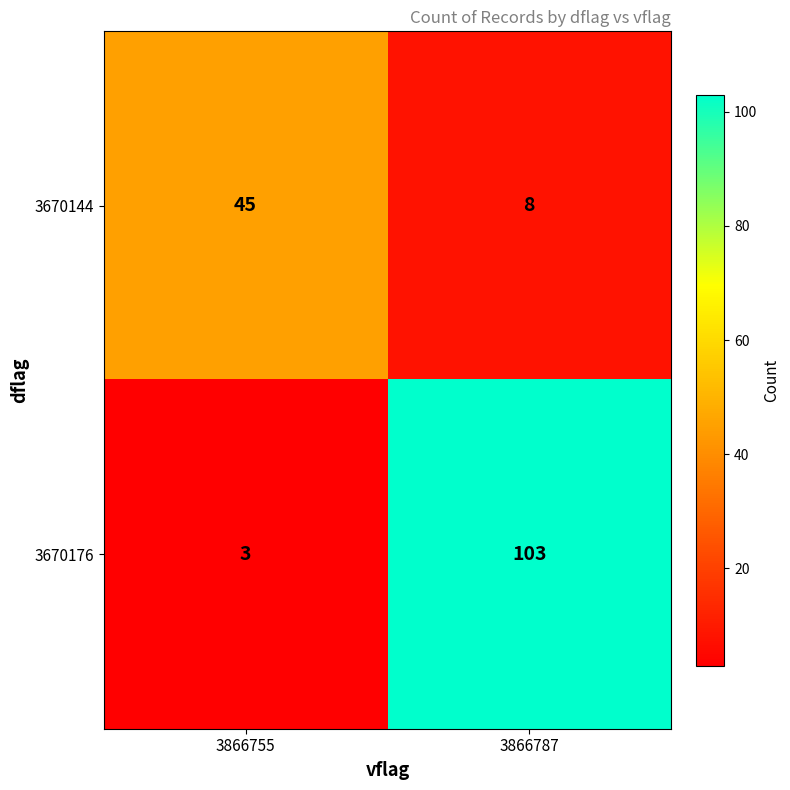

What is the lowest value of the 3670176 series?

3